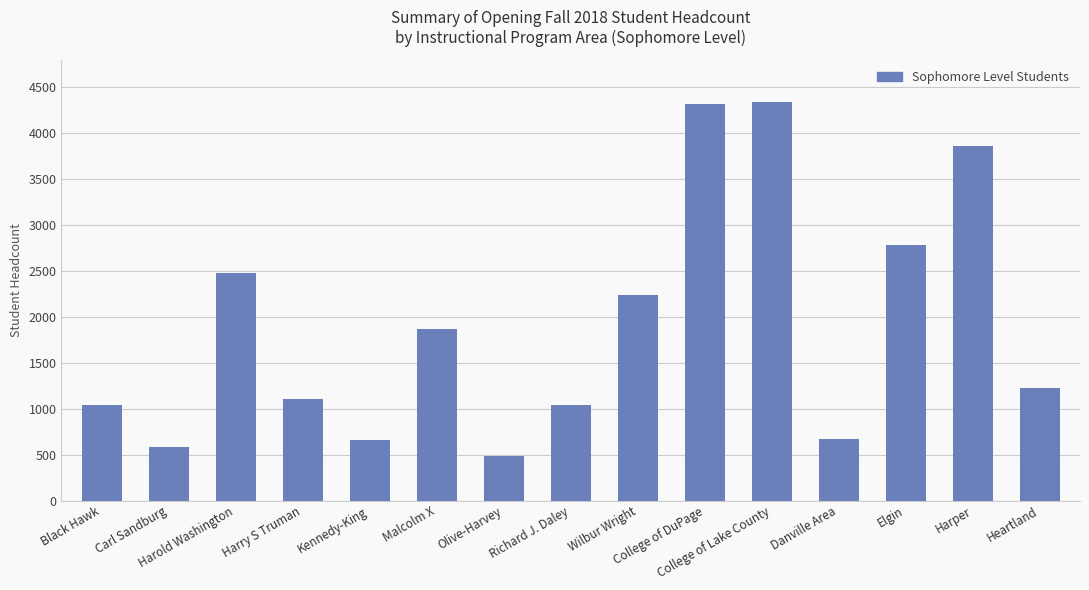

The chart shows a value of 857 at Wilbur Wright. True or false?

False